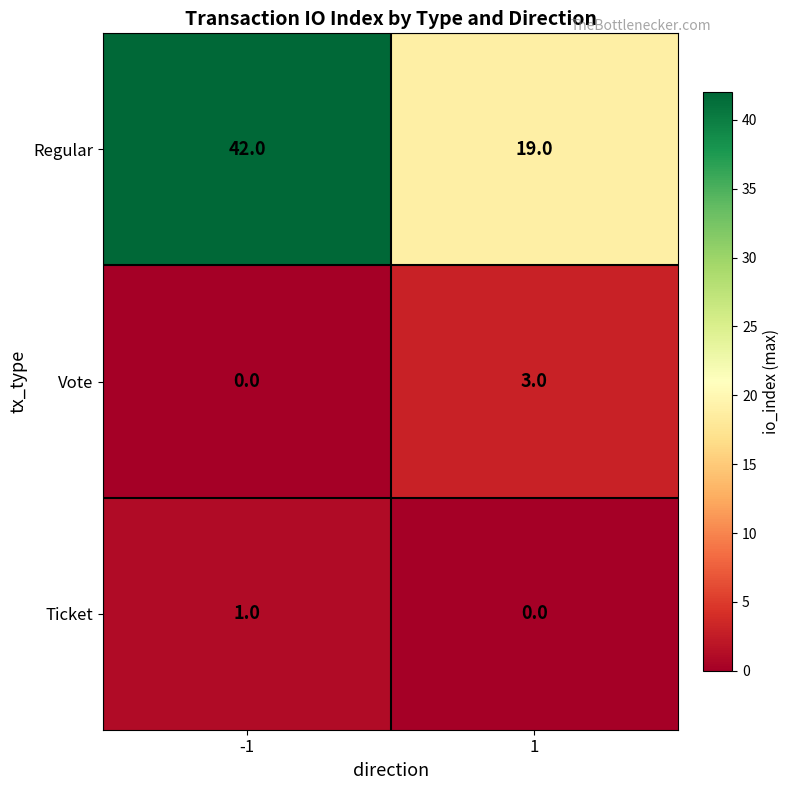

What is the highest value of the Regular series?

42